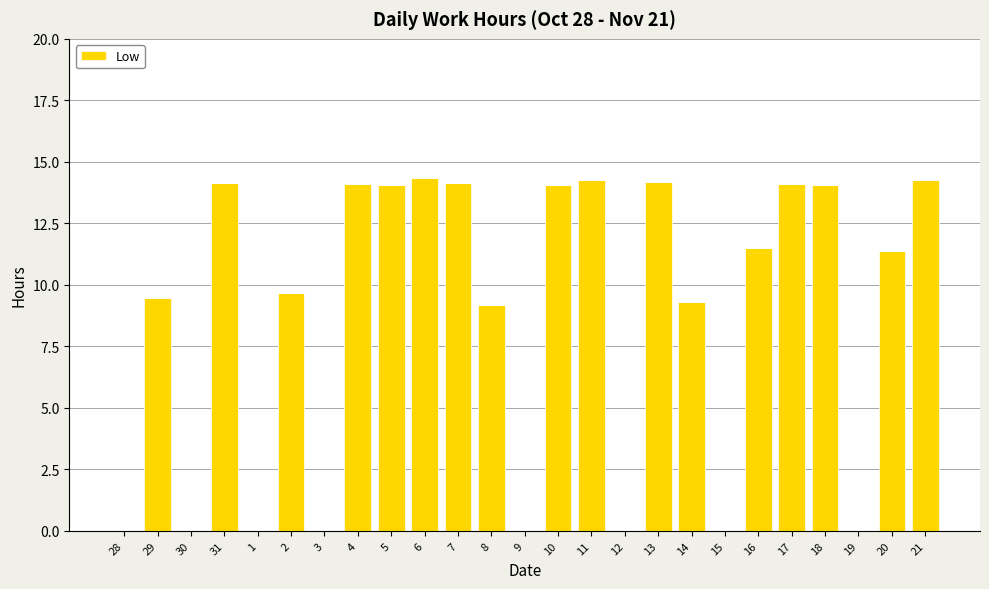

Are the bars horizontal?

No